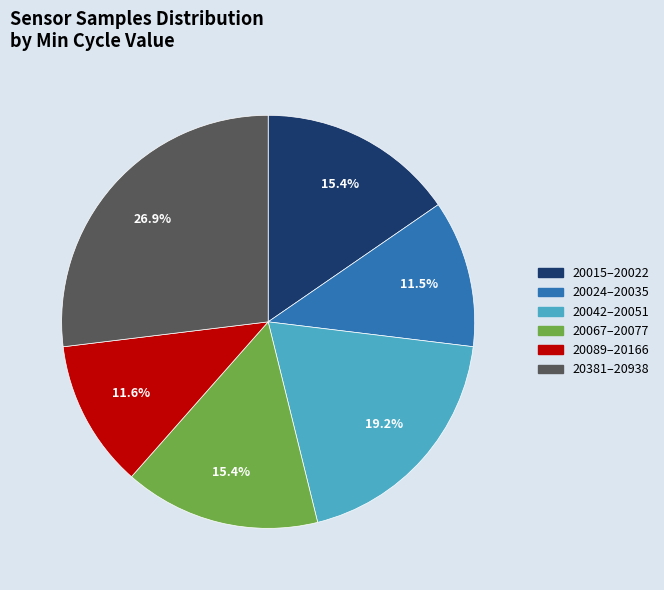

Is there a majority slice in this chart?

No